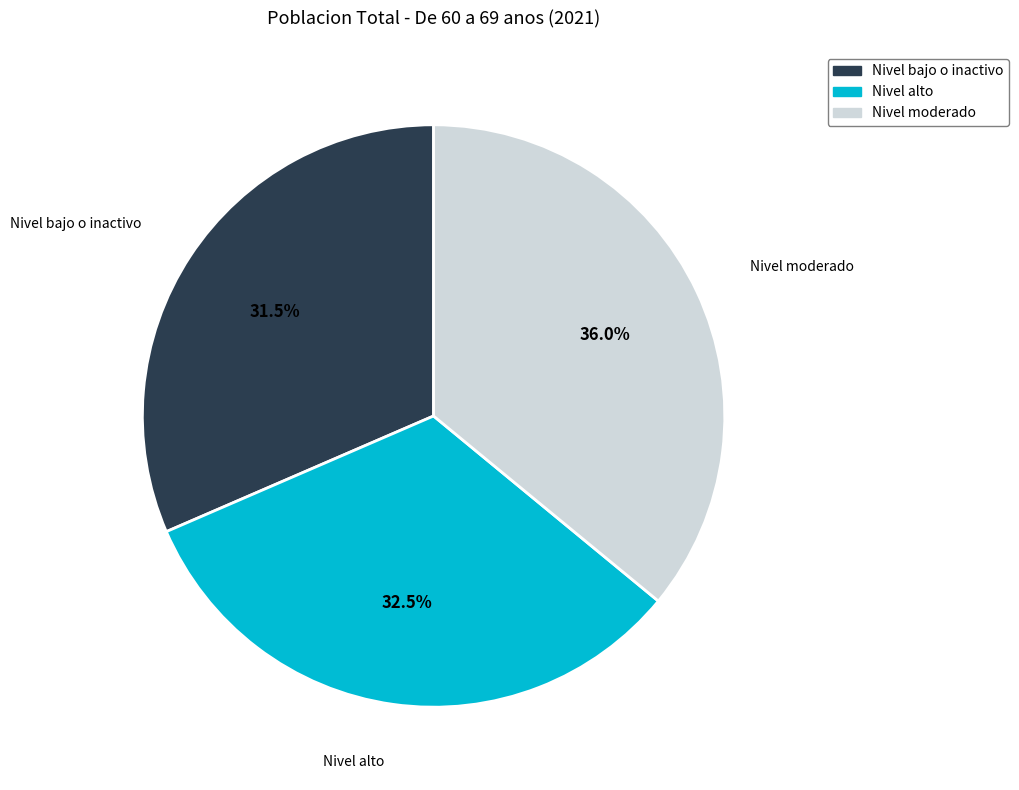

How many slices are in this pie chart?

3